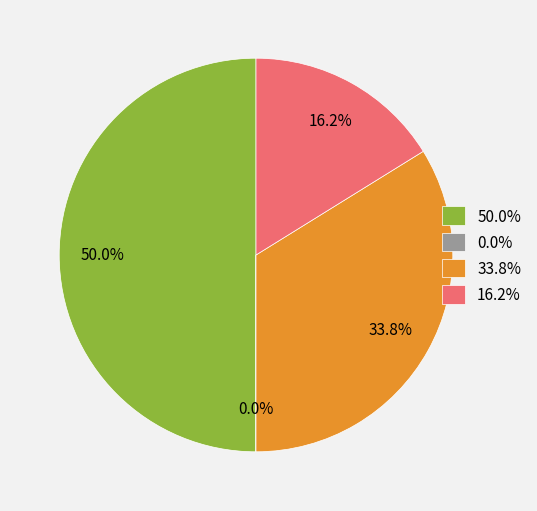

Does 16.2% represent more than half of the total?

No